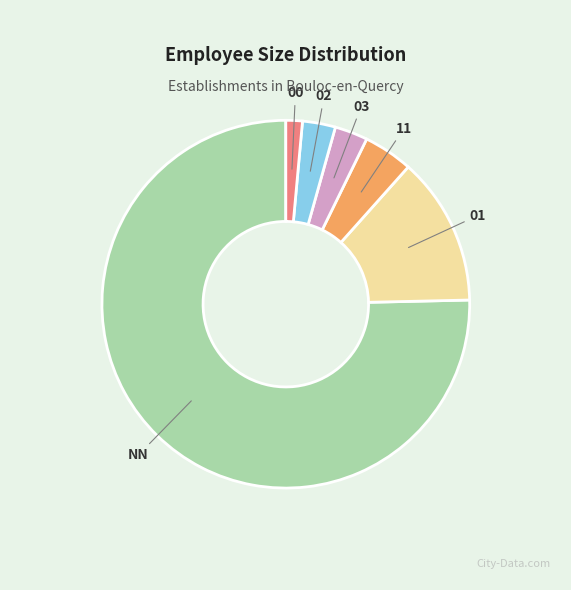

Which slice is the largest?

NN